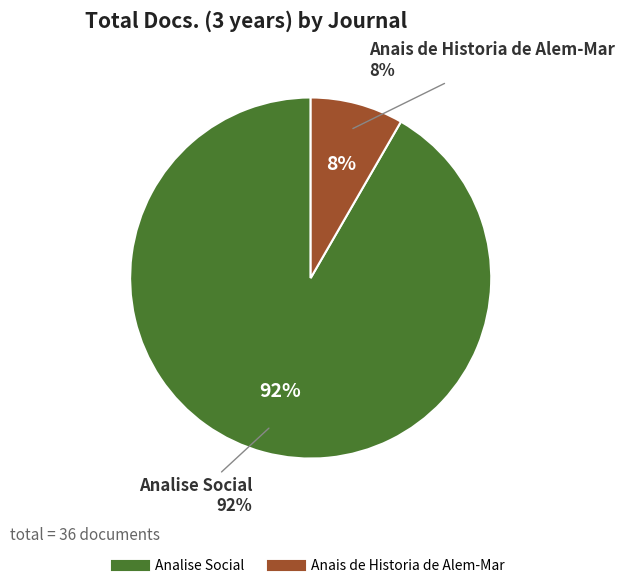

How many slices are in this pie chart?

2